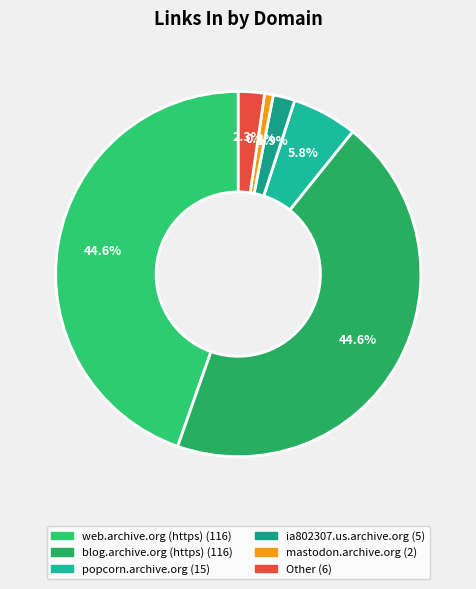

Is there any slice that represents more than half of the pie?

No